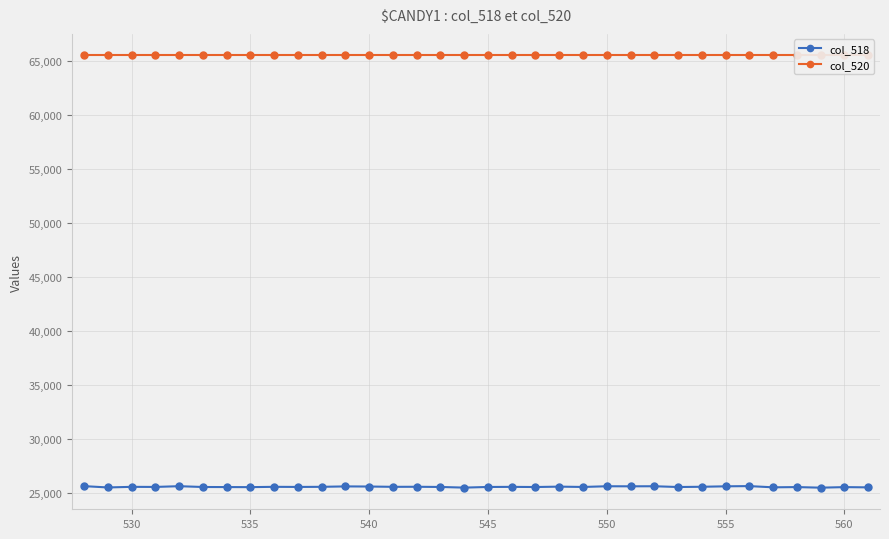

The value of col_518 at 545 is 25554. True or false?

True